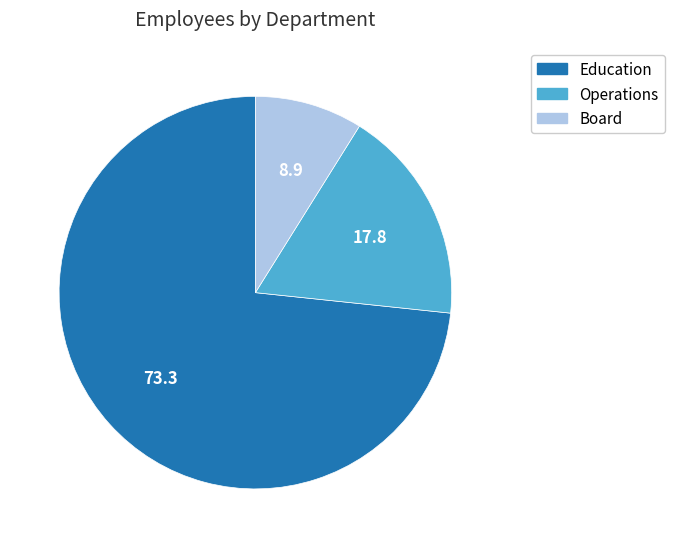

Is it true that Education is 73% of the pie?

True